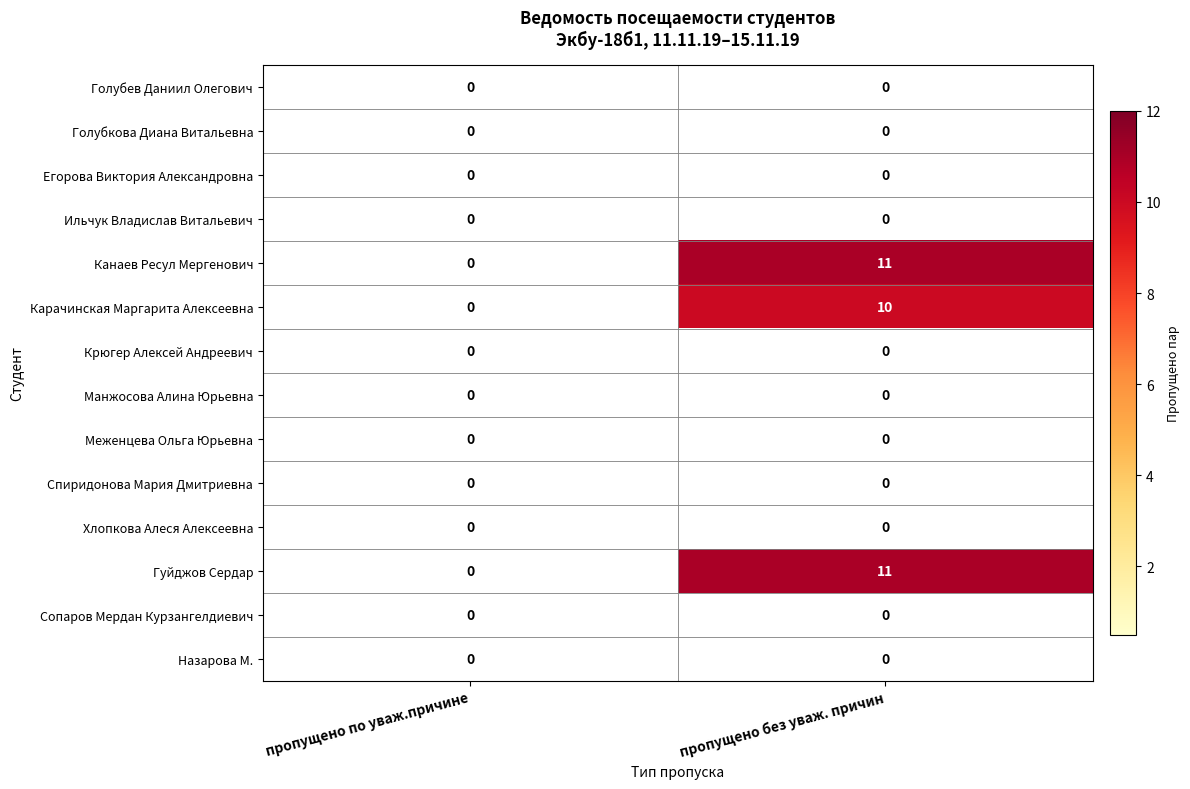

The value of Гуйджов Сердар at пропущено без уваж. причин is 11. True or false?

True